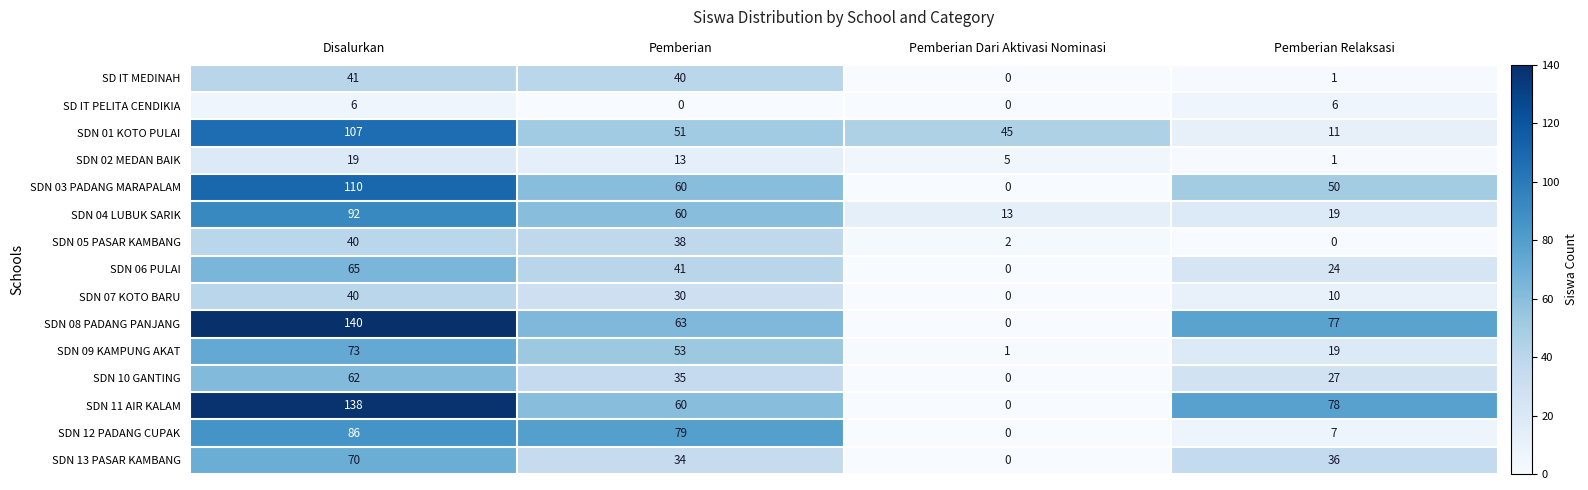

Between Disalurkan and Pemberian Relaksasi, which series saw the biggest shift?

SDN 01 KOTO PULAI